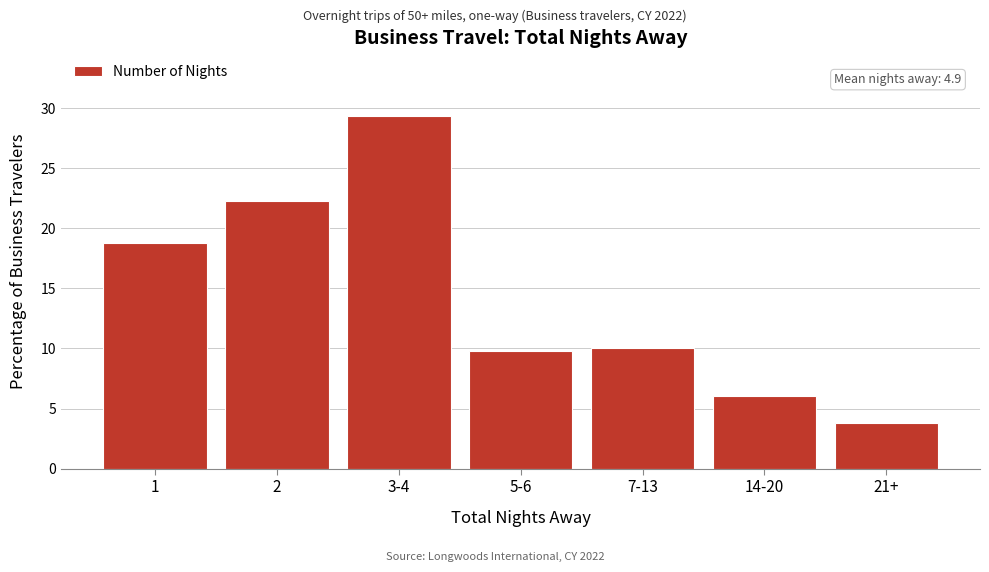

Reading left to right, list all the values displayed in this chart.

1=18.8	2=22.2	3-4=29.3	5-6=9.8	7-13=10.0	14-20=6.0	21+=3.8